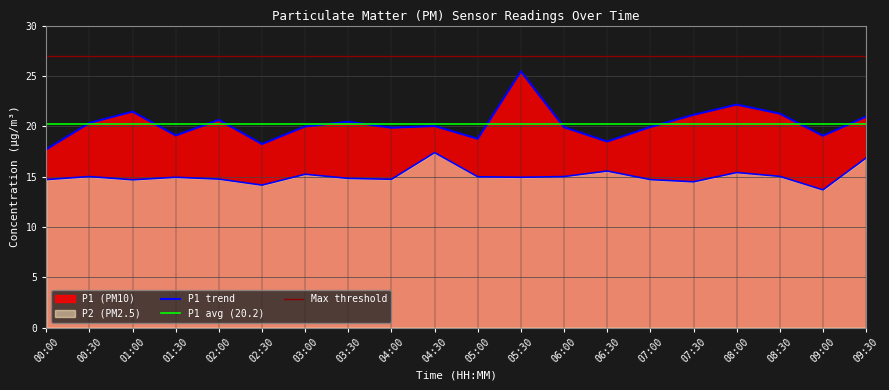

Reading left to right, what are all the values shown in this chart?

P1: 00:00=17.7	00:30=20.3	01:00=21.4	01:30=19.1	02:00=20.6	02:30=18.2	03:00=20.0	03:30=20.4	04:00=19.9	04:30=20.0	05:00=18.8	05:30=25.4	06:00=19.9	06:30=18.5	07:00=19.9	07:30=21.1	08:00=22.1	08:30=21.2	09:00=19.1	09:30=20.9
P2: 00:00=14.7	00:30=15.0	01:00=14.7	01:30=14.9	02:00=14.8	02:30=14.2	03:00=15.2	03:30=14.8	04:00=14.7	04:30=17.4	05:00=15.0	05:30=14.9	06:00=15.0	06:30=15.6	07:00=14.7	07:30=14.5	08:00=15.4	08:30=15.0	09:00=13.7	09:30=16.9